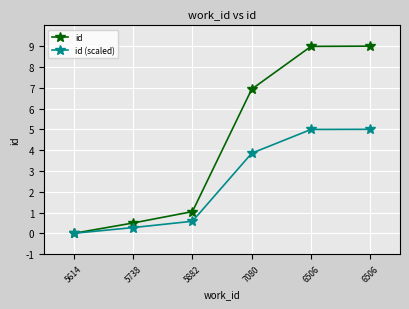

The value of id (scaled) at 5882 is 0.3. True or false?

False